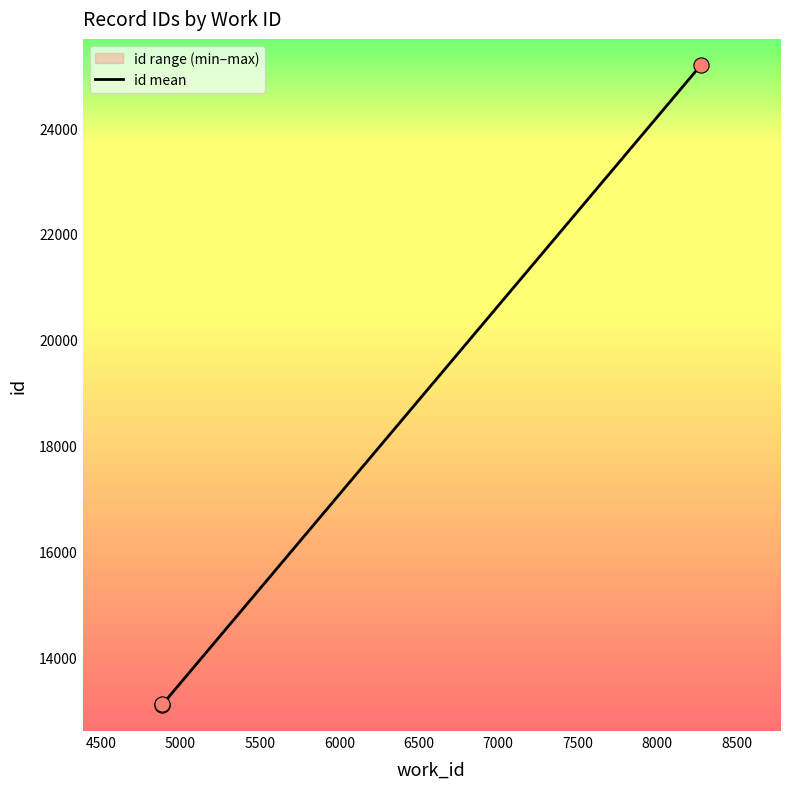

What is the lowest value of the id mean series?

13104.0